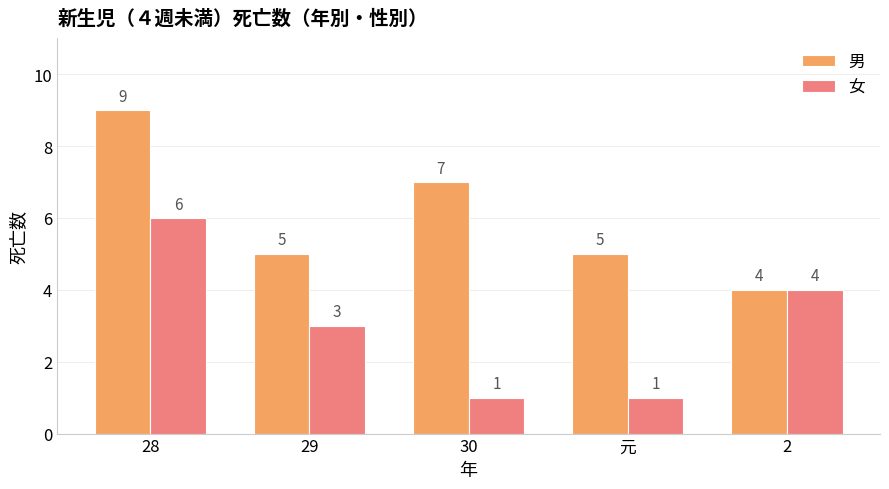

Reading left to right, list all the values displayed in this chart.

男: 9	5	7	5	4
女: 6	3	1	1	4